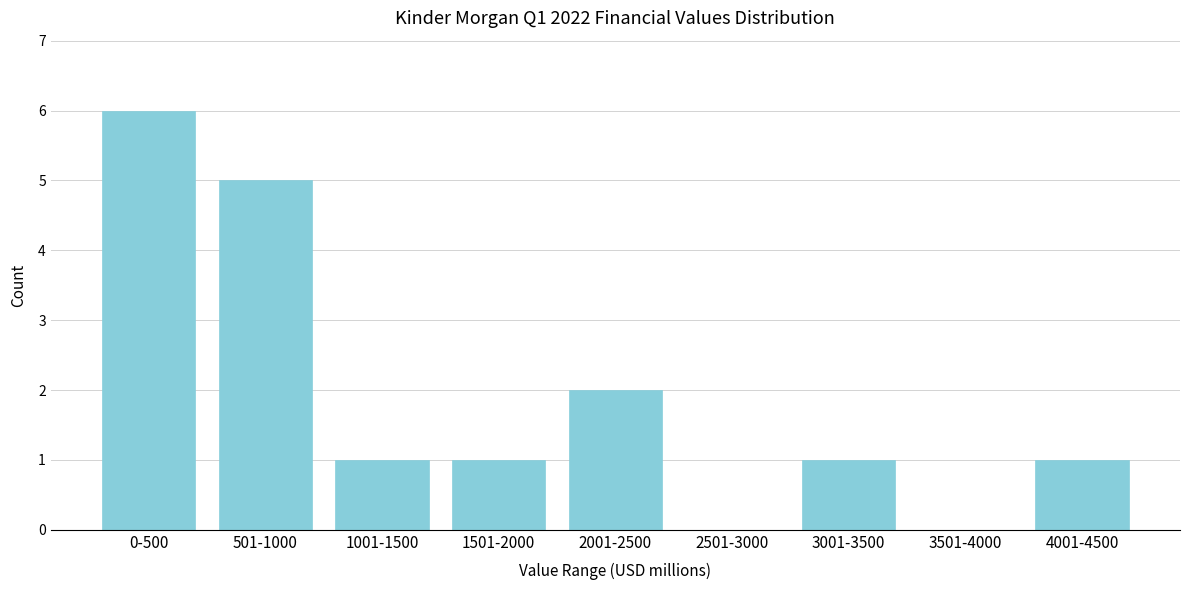

Reading left to right, extract all data points from this chart.

0-500=6	501-1000=5	1001-1500=1	1501-2000=1	2001-2500=2	2501-3000=0	3001-3500=1	3501-4000=0	4001-4500=1